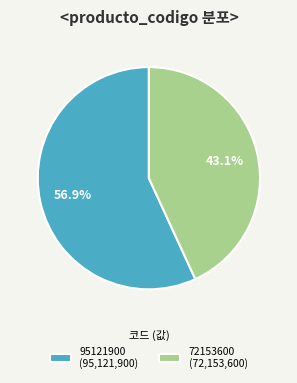

How many slices are in this pie chart?

2